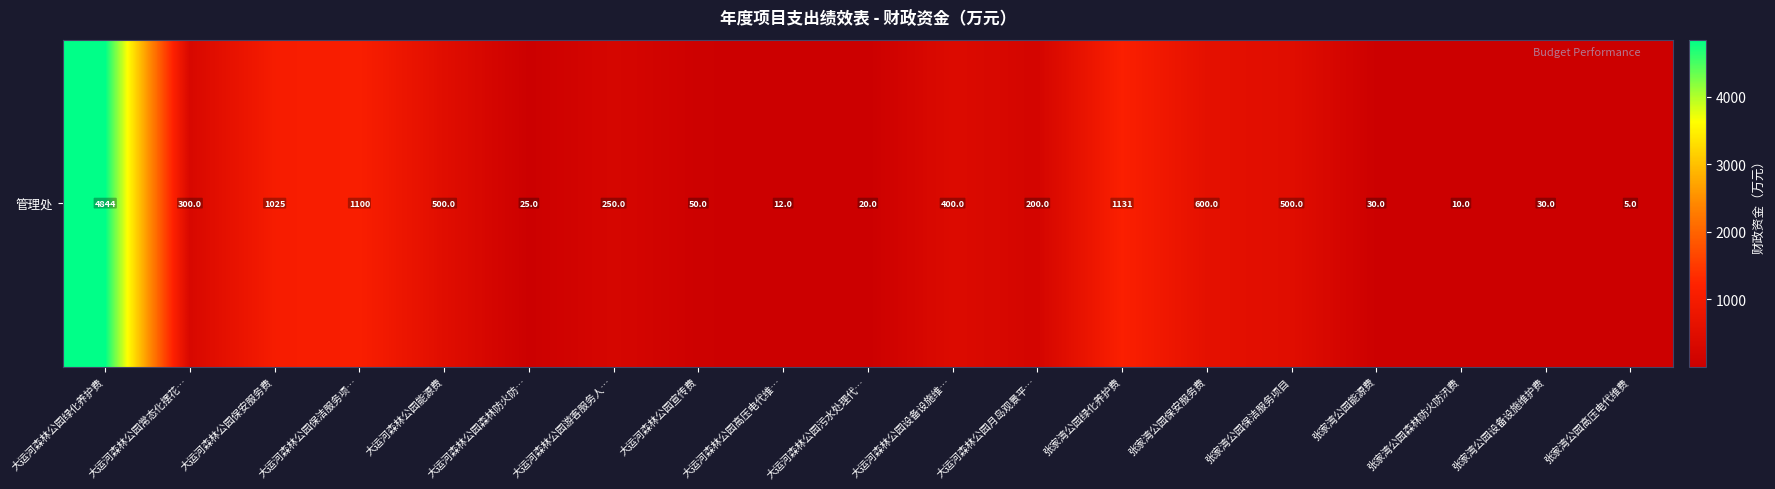

Reading left to right, list all the values displayed in this chart.

4844.3	300.0	1024.6	1100.0	500.0	25.0	250.0	50.0	12.0	20.0	400.0	200.0	1131.1	600.0	500.0	30.0	10.0	30.0	5.0